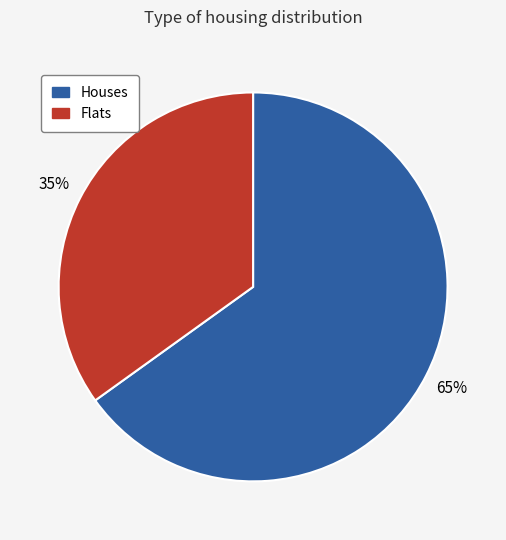

Does any single category account for the majority?

Yes